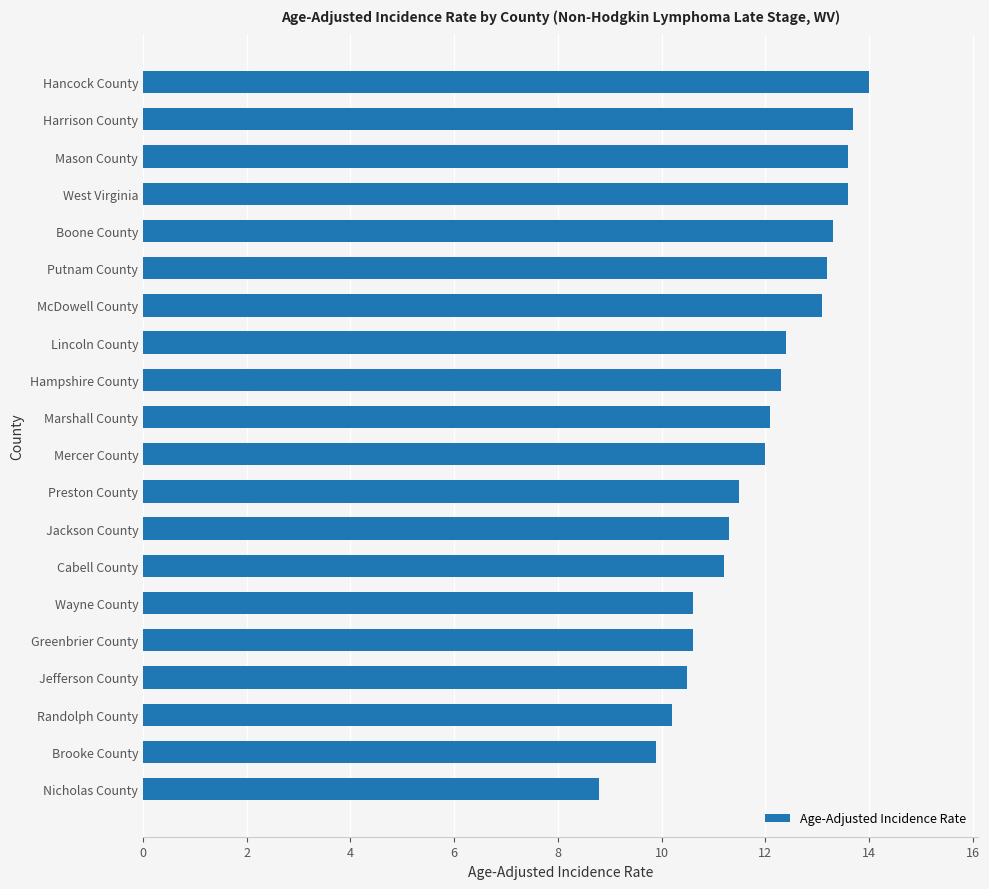

What is the approximate value at Lincoln County?

12.4